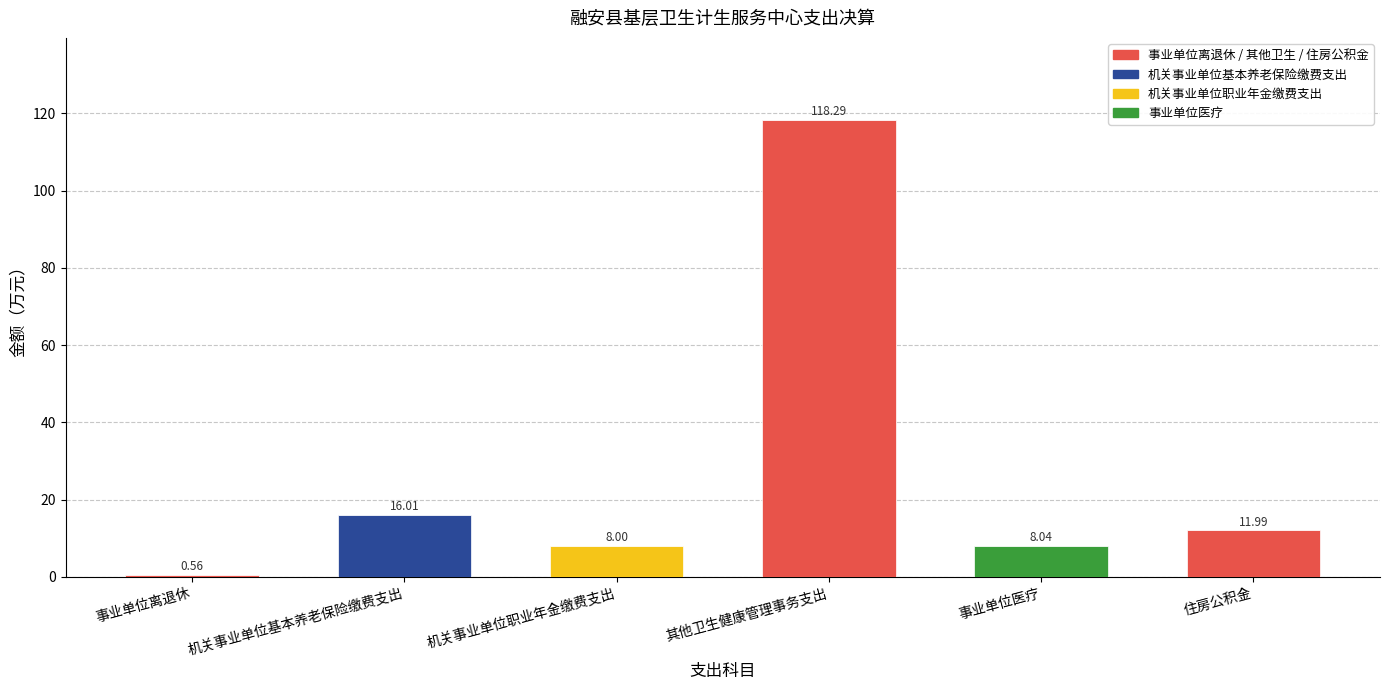

What is the label of the 1st bar from the right?

住房公积金